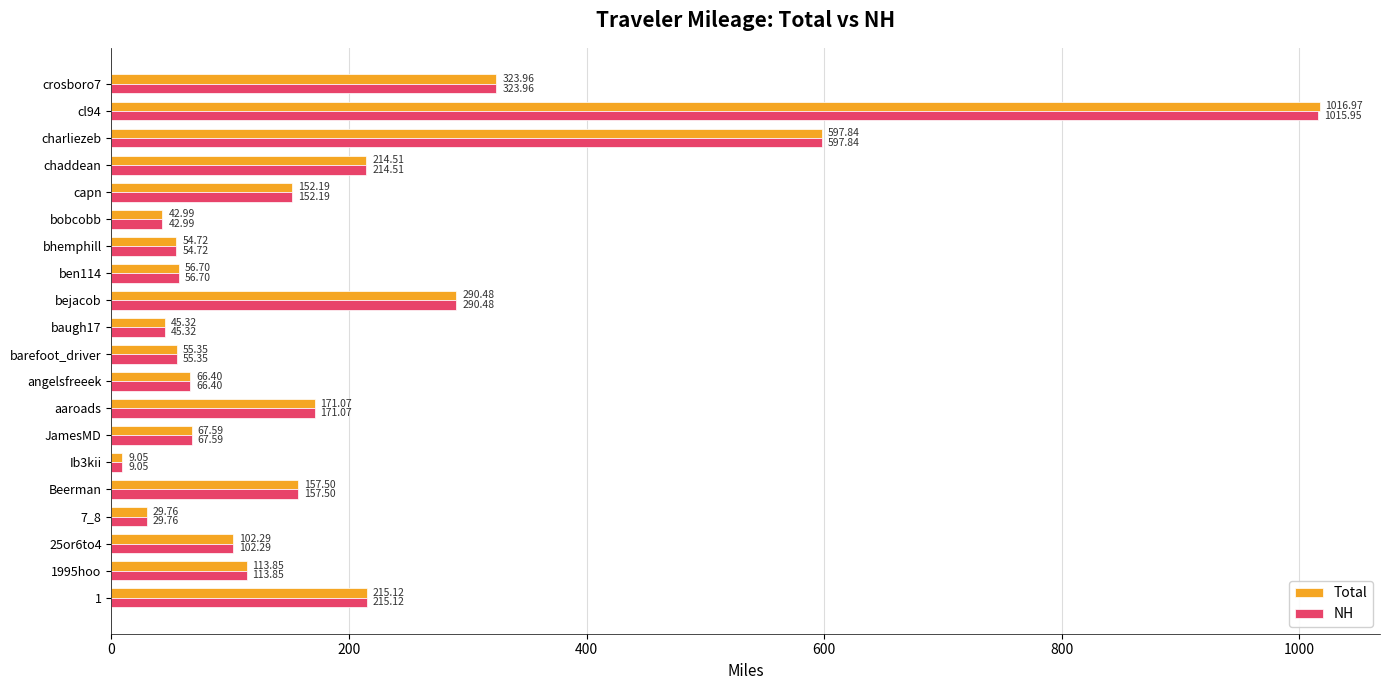

Which series has the widest spread of values?

Total